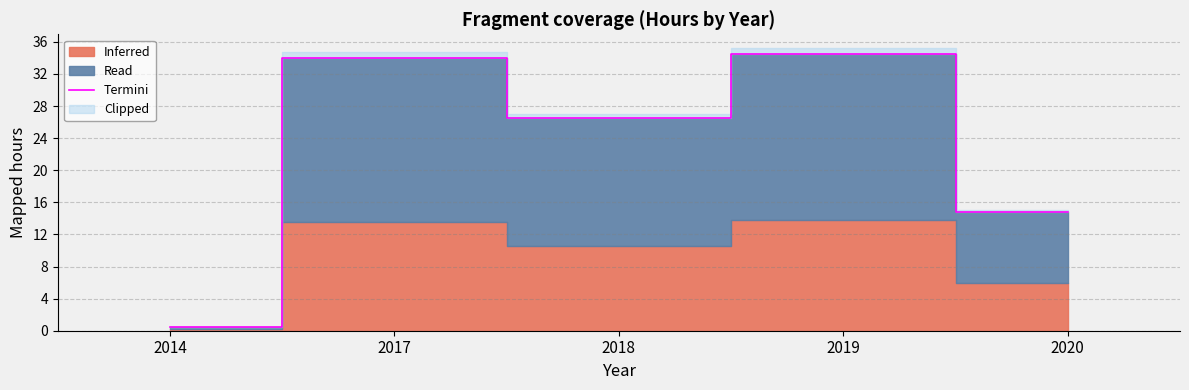

What is the minimum value shown in the chart?

0.5